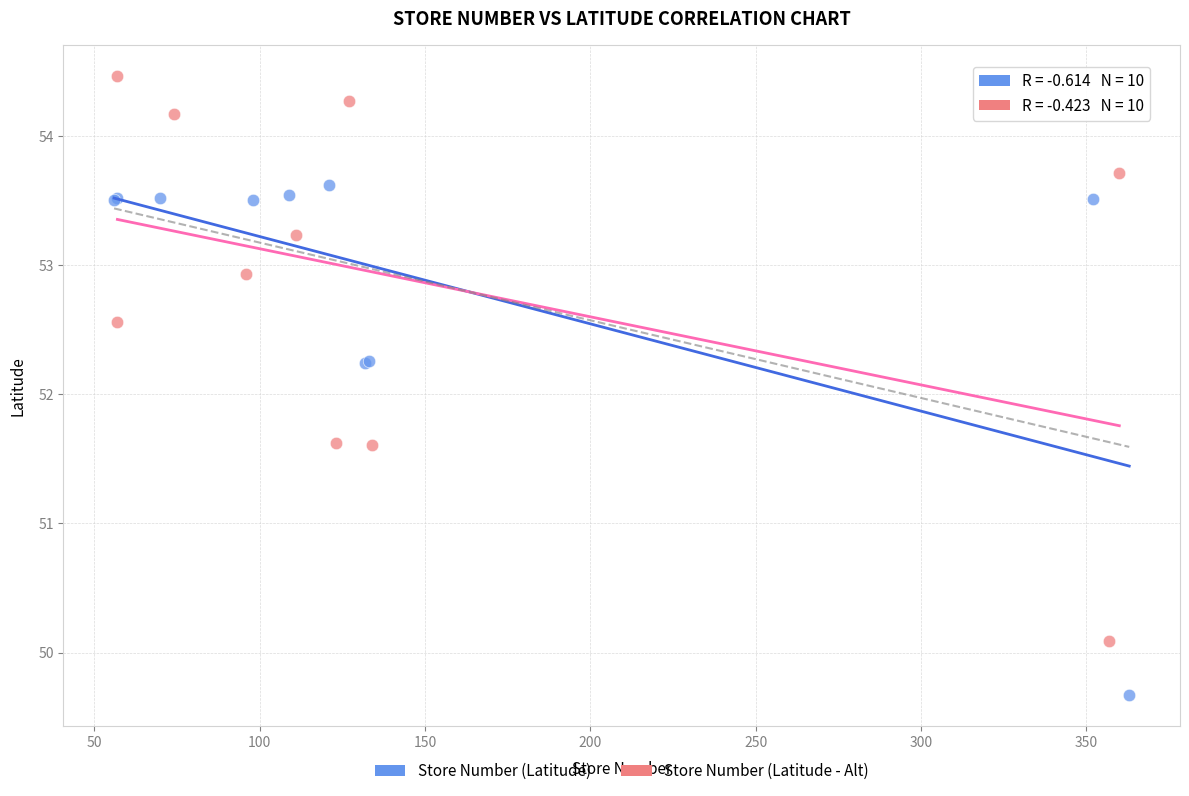

Which series reaches the minimum Y coordinate?

Store Number (Latitude)